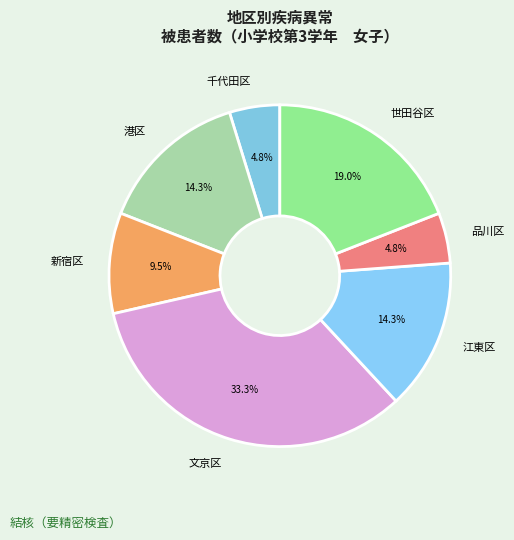

Which category has the biggest portion of the pie?

文京区